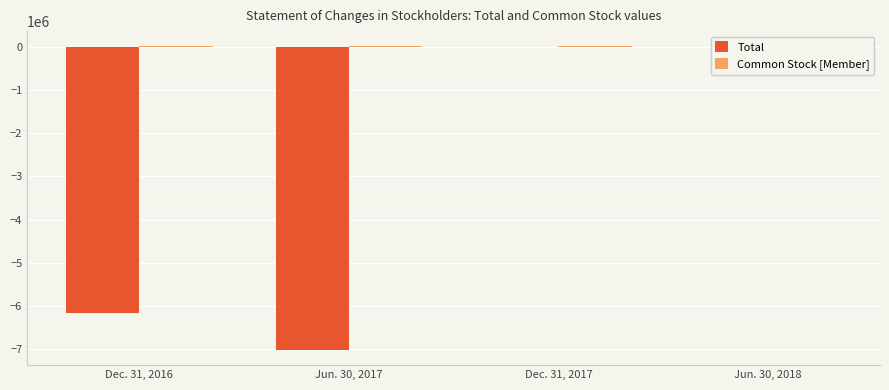

Is it true that Total equals -841 at Dec. 31, 2017?

False